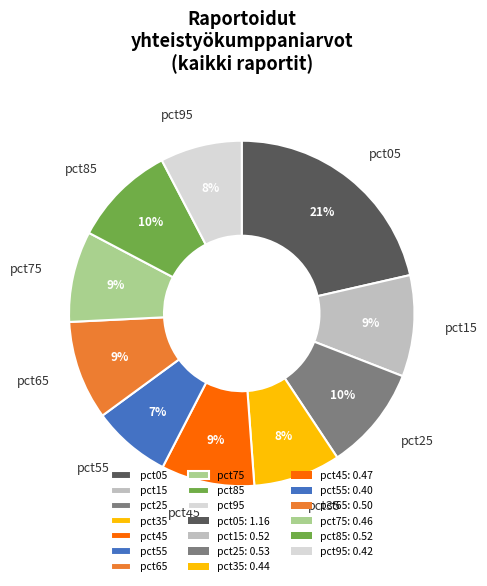

To the nearest percent, what is the combined percentage of pct25 and pct65?

19%